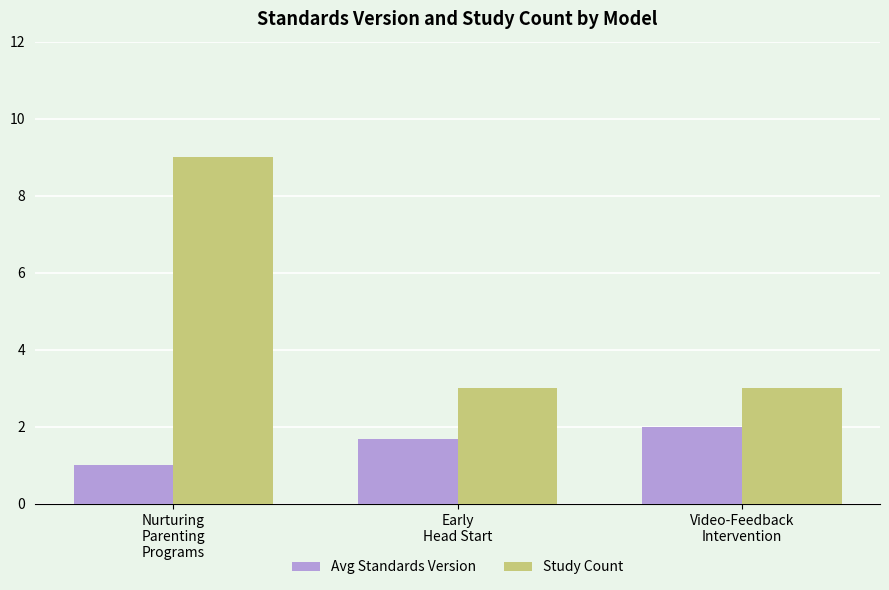

Is it true that Avg Standards Version equals 0.5 at Nurturing
Parenting
Programs?

False